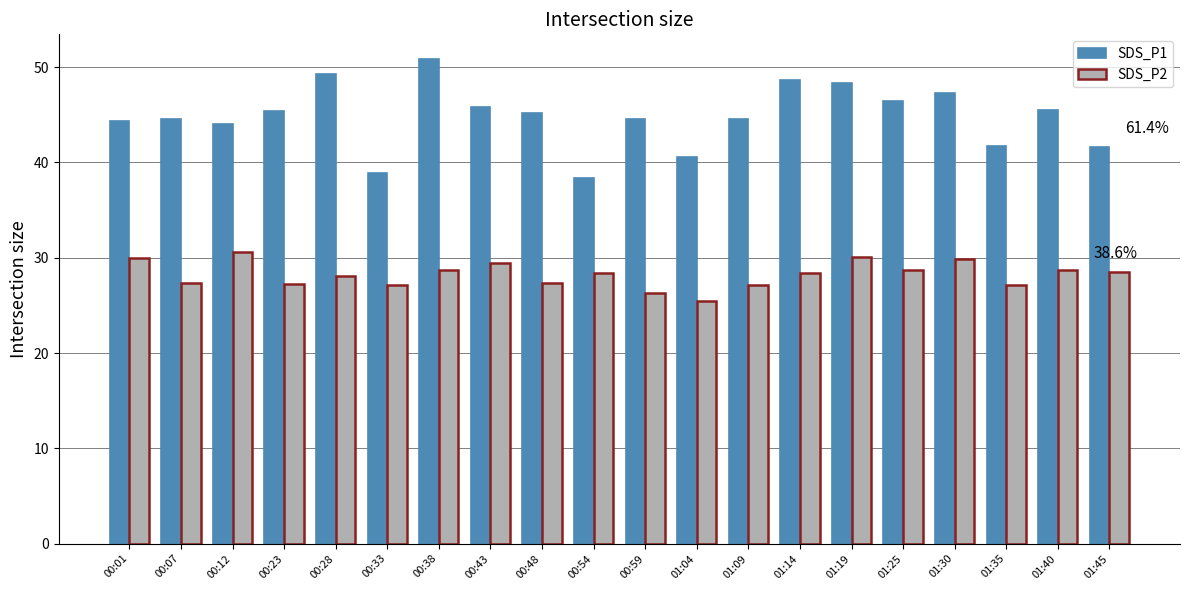

At 01:19, list the series in order from smallest to largest.

SDS_P2, SDS_P1